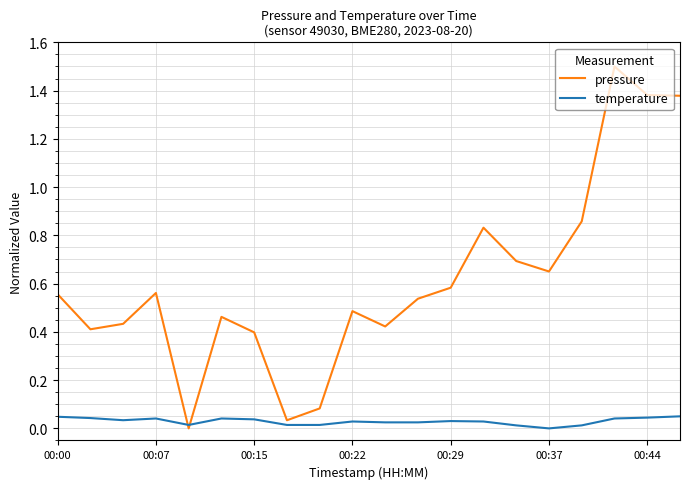

Rank the series by their maximum value, from lowest to highest.

temperature, pressure